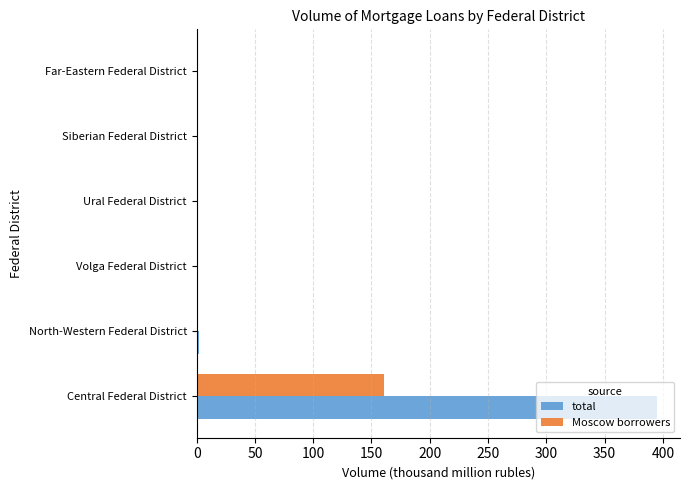

What is the approximate value of total at Central Federal District?

395.0